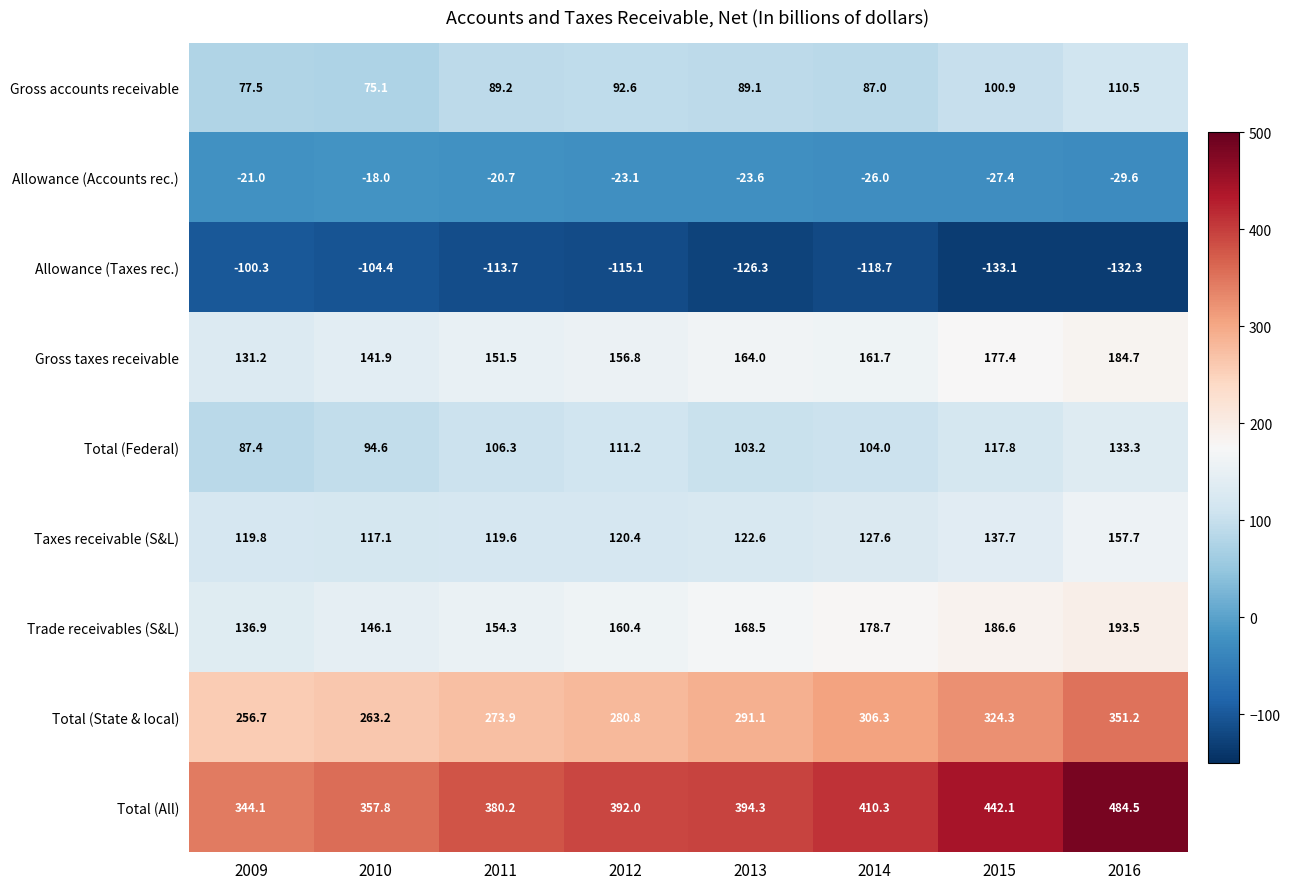

Which series has the widest spread of values?

Total (All)